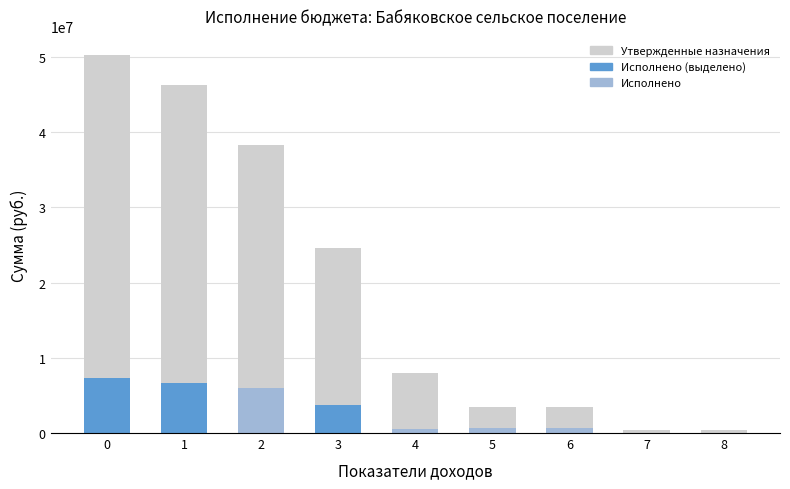

What is the difference between the maximum and second lowest values in the Утвержденные назначения series?

49928000.0